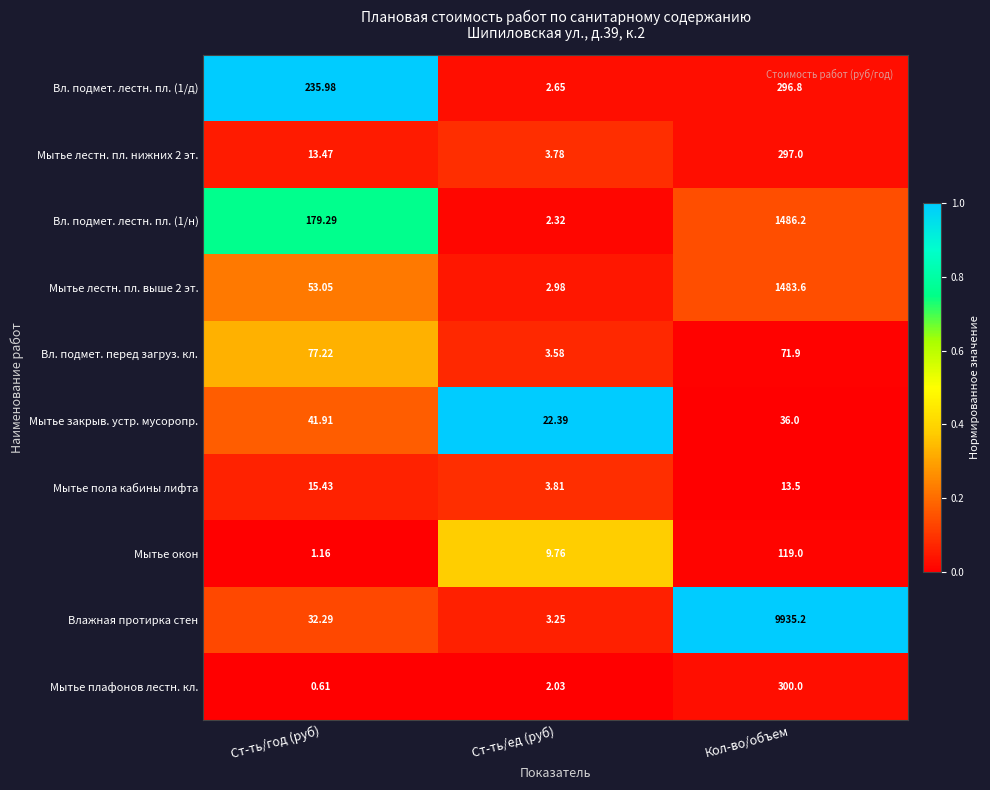

Which series has the largest range (max minus min)?

Влажная протирка стен